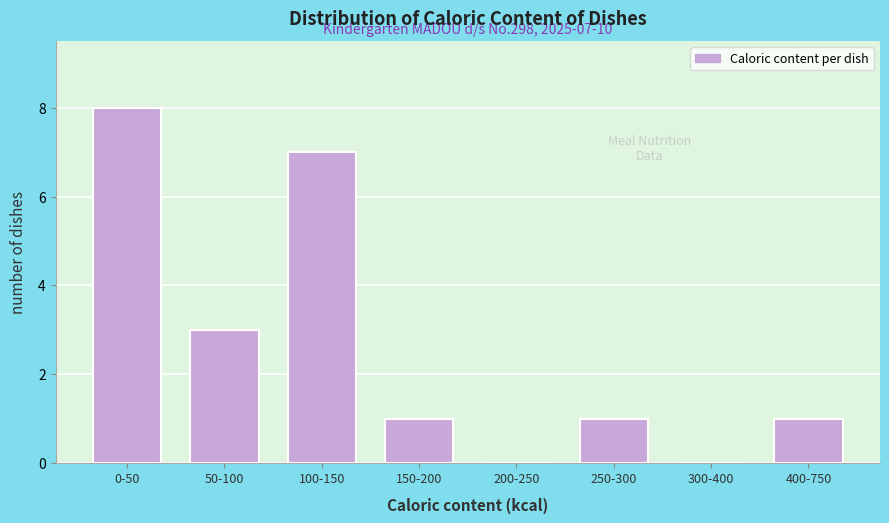

Reading right to left, what are all the values shown in this chart?

400-750=1	300-400=0	250-300=1	200-250=0	150-200=1	100-150=7	50-100=3	0-50=8